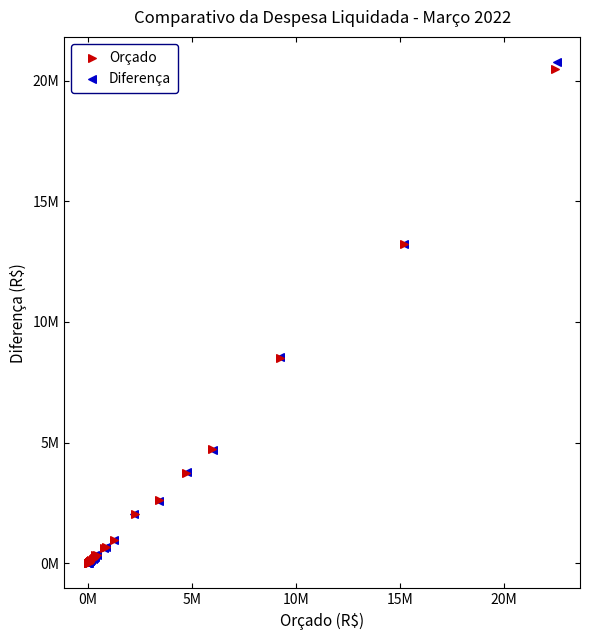

What are all the series names shown in the legend?

Orçado, Diferença